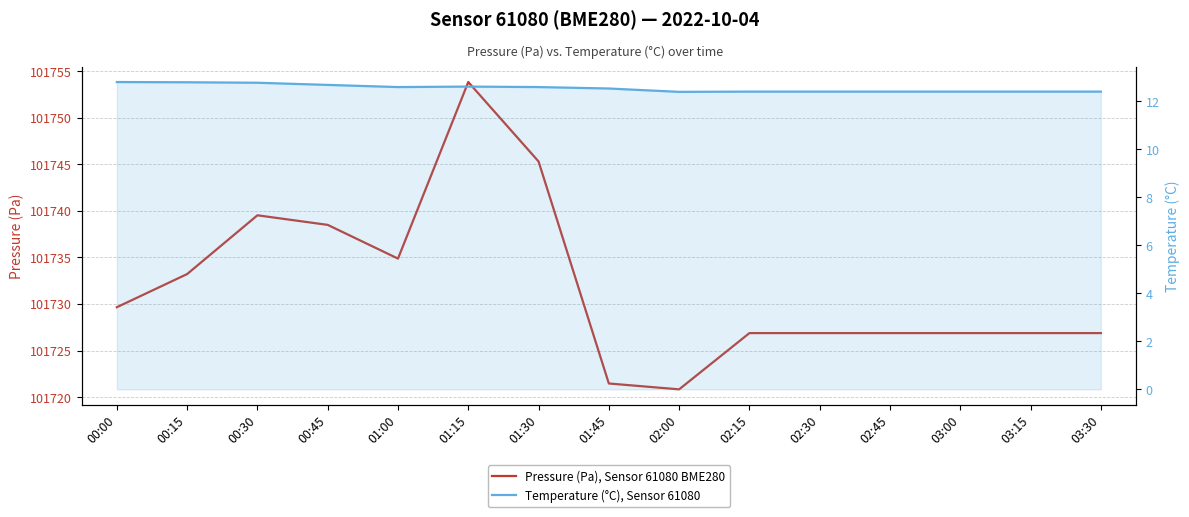

True or false: Pressure (Pa), Sensor 61080 BME280 and Temperature (°C), Sensor 61080 cross at least once.

False